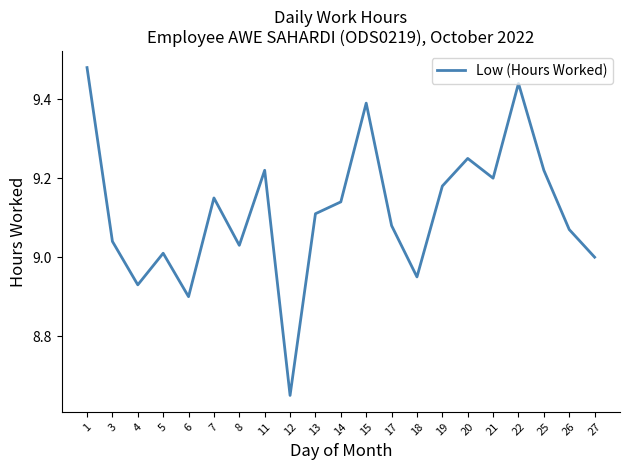

Which category has the lowest value across all series?

12